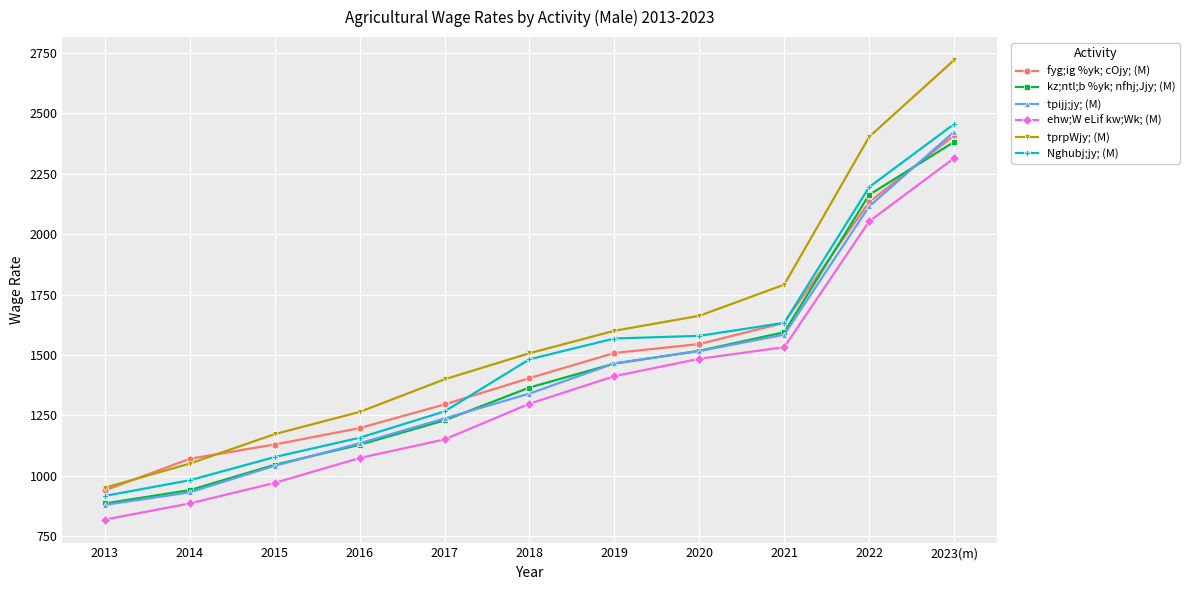

Rank the categories by ehw;W eLif kw;Wk; (M) value from lowest to highest.

2013, 2014, 2015, 2016, 2017, 2018, 2019, 2020, 2021, 2022, 2023(m)